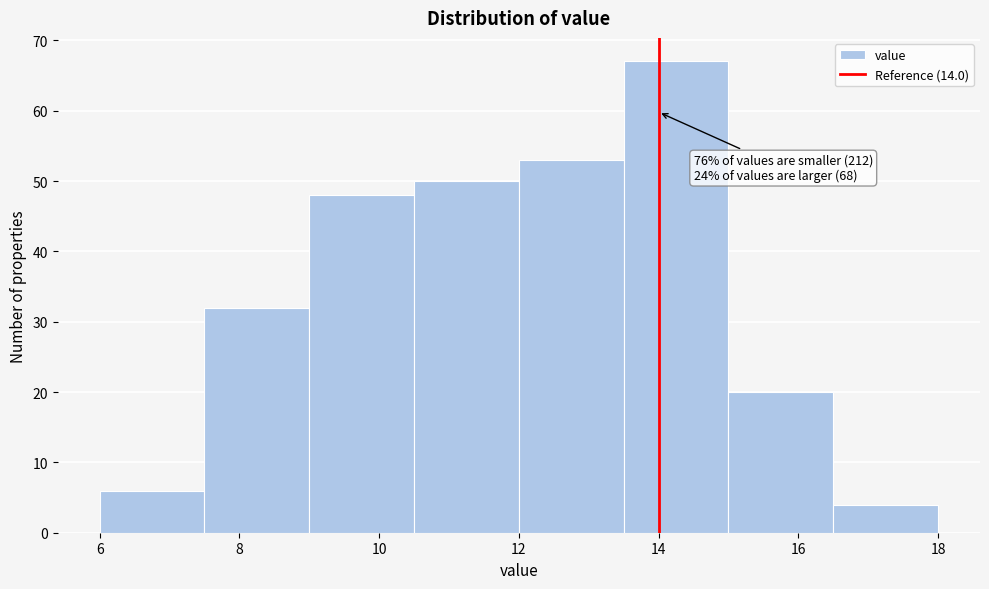

Over which range of the x-axis is the bar tallest?

13.5 to 15.0